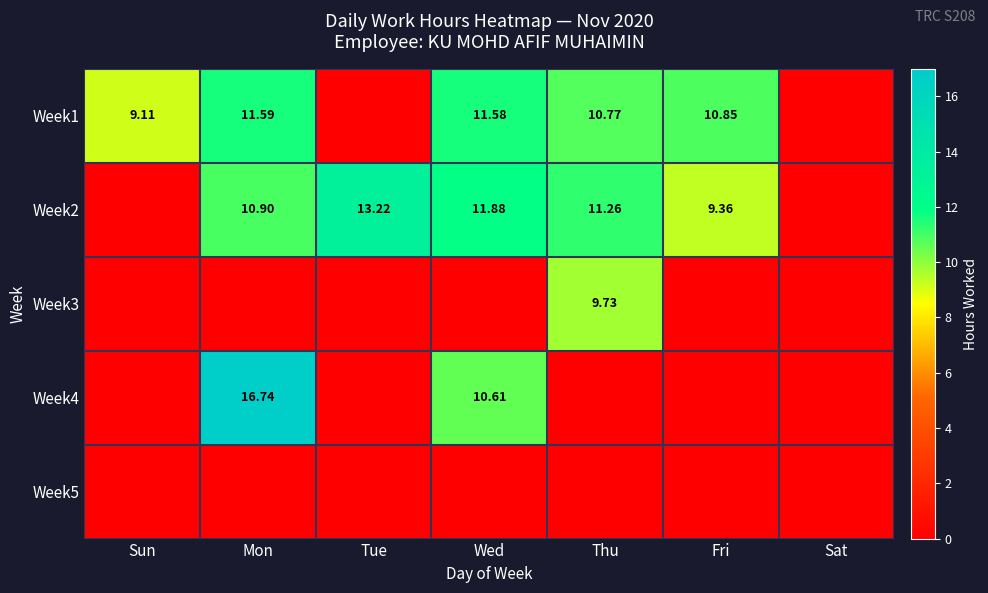

What is the total value across all series at Thu?

31.8